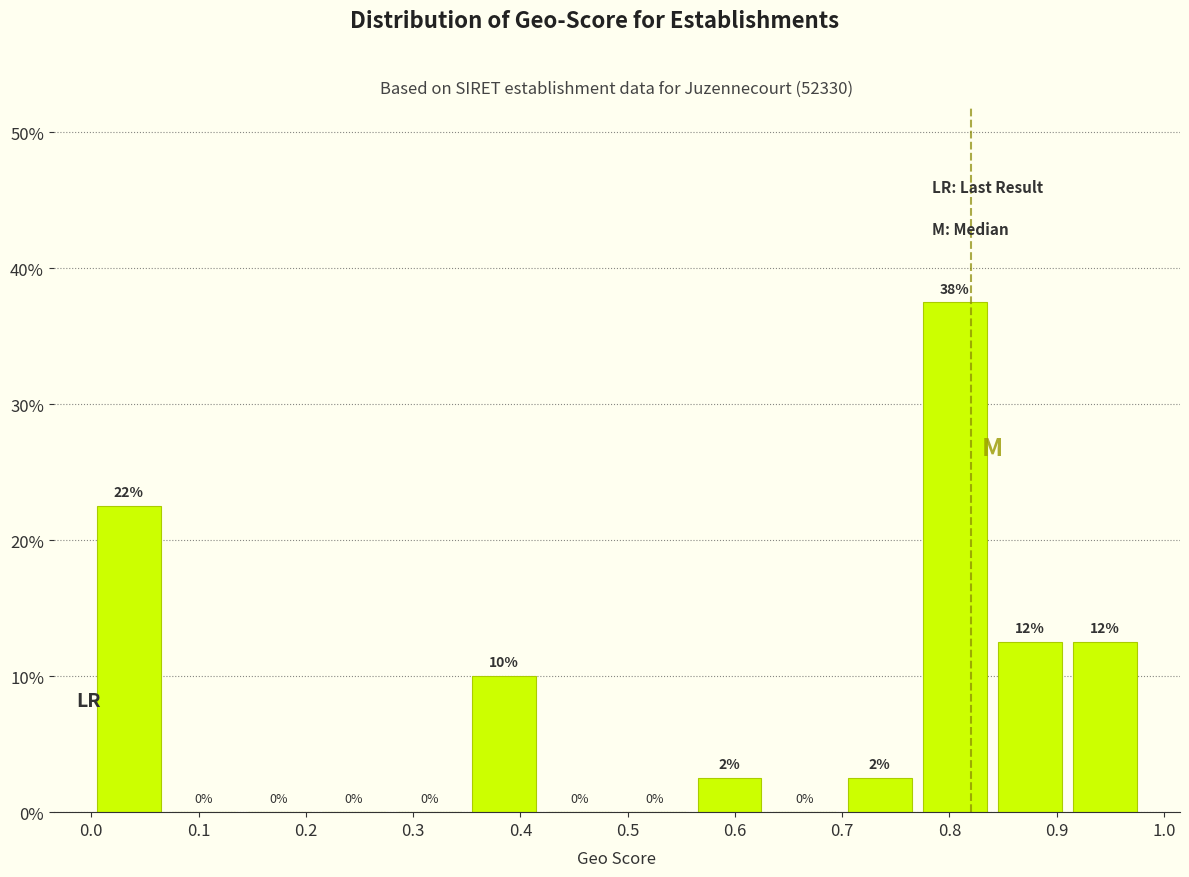

Over which range of the x-axis is the bar tallest?

0.77 to 0.84